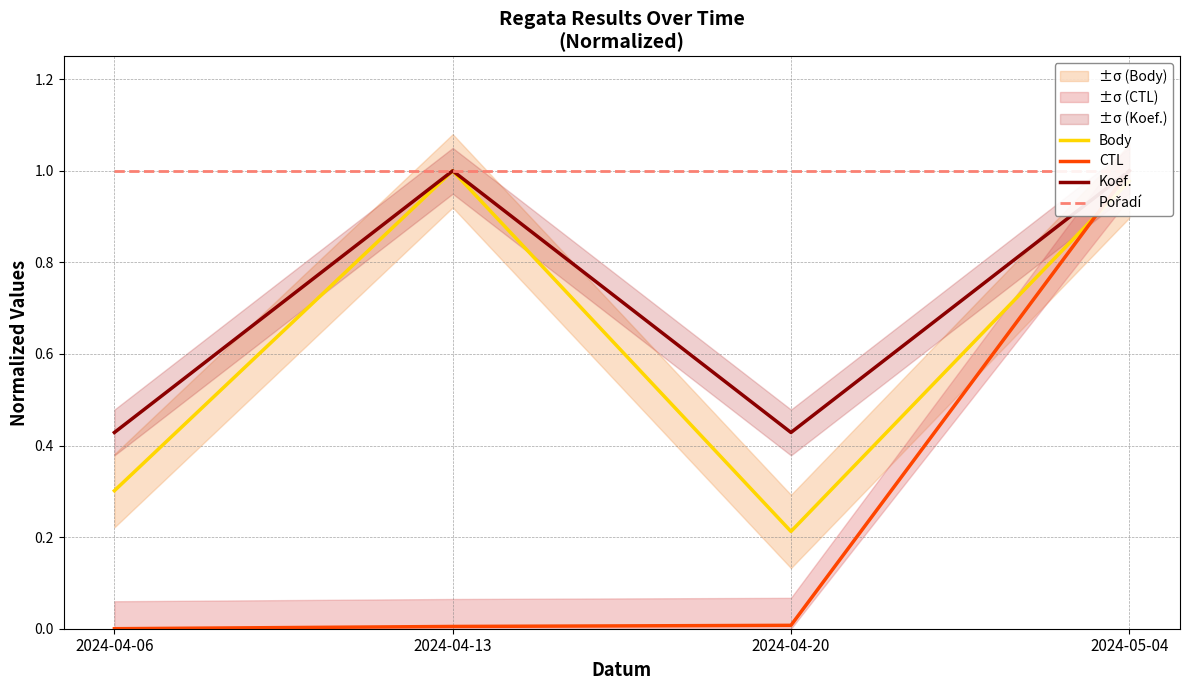

True or false: Body has a value of 0.3 at 2024-04-20.

False